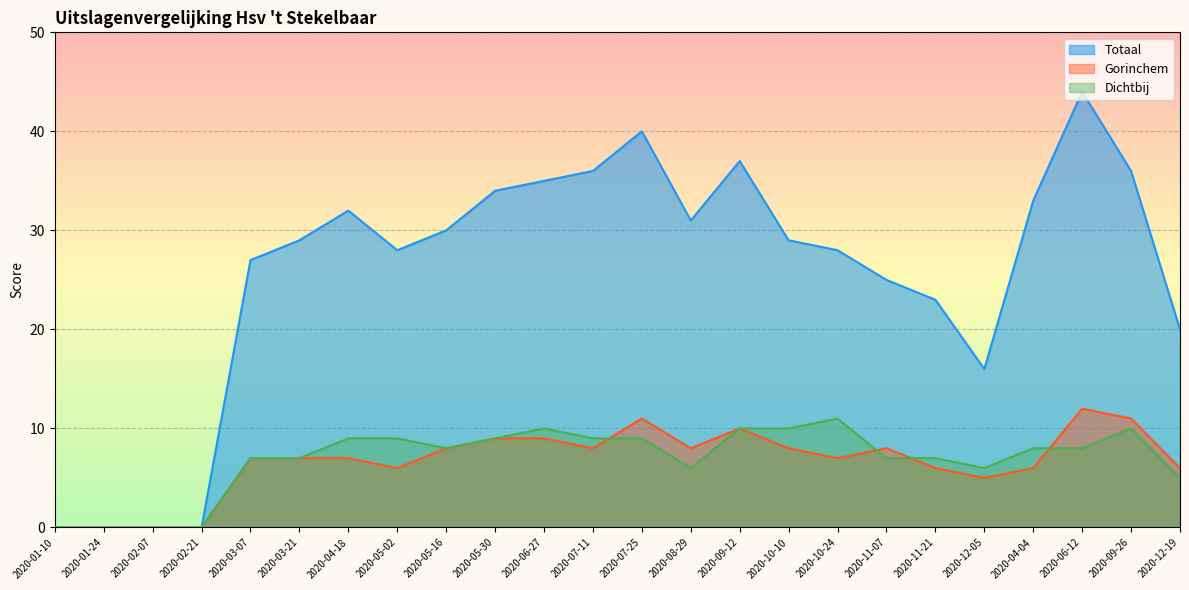

How many lines are shown in the chart?

3